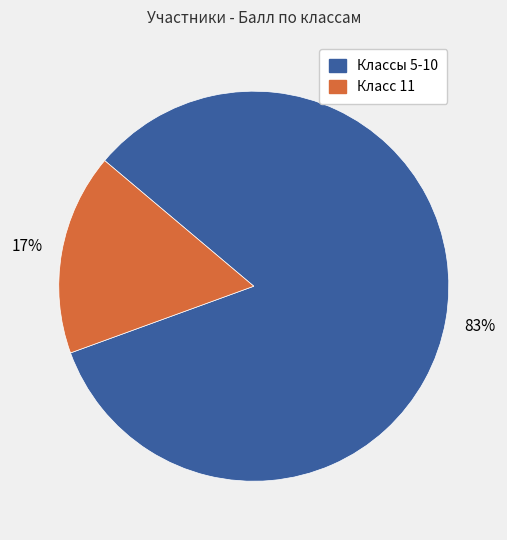

To the nearest percent, what is the average slice percentage?

50%